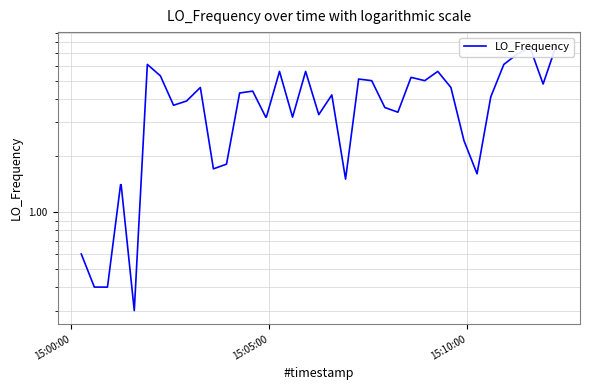

What is the maximum value shown in the chart?

7.7